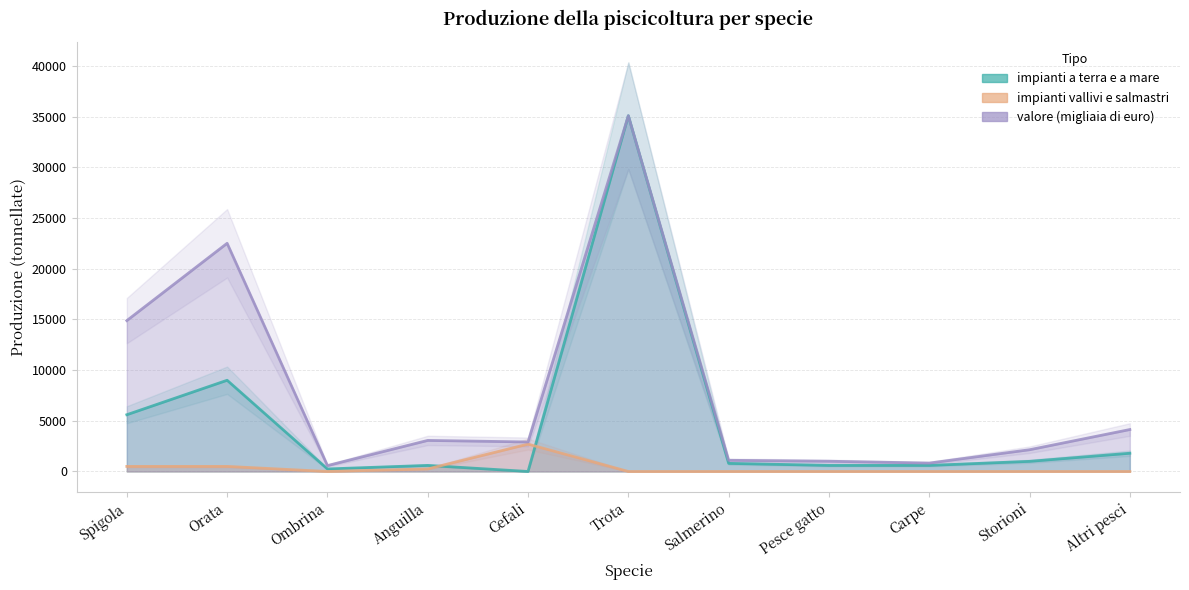

What is the spread (max minus min) of values at Storioni?

2146.1